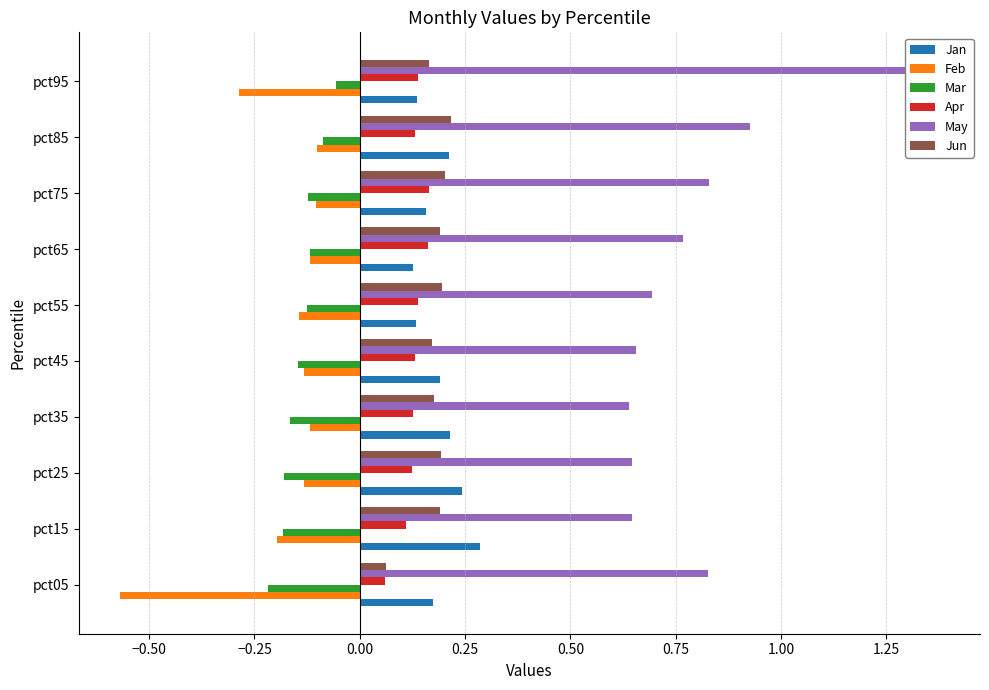

Rank the series at pct35 from lowest to highest value.

Mar, Feb, Apr, Jun, Jan, May